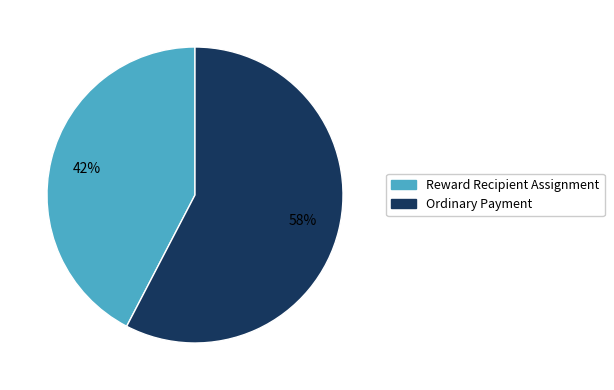

Do Ordinary Payment and Reward Recipient Assignment together represent more than half of the pie?

Yes